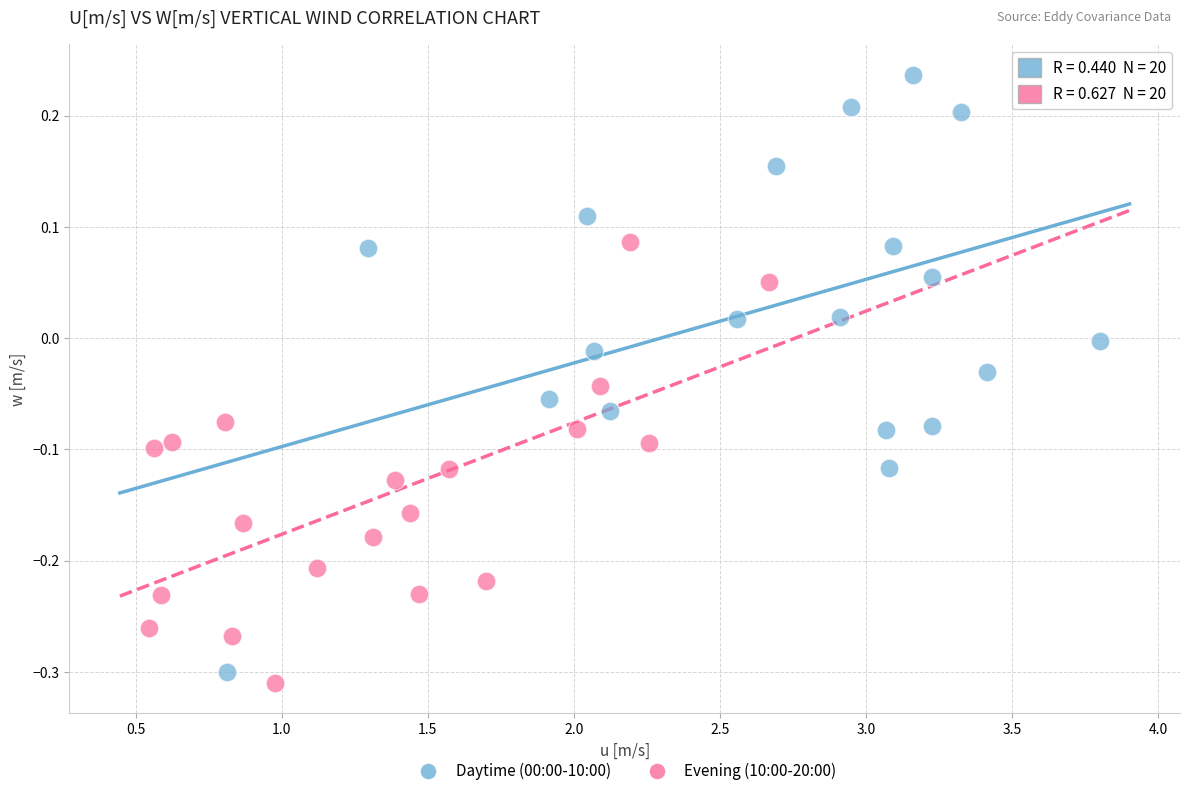

Which series contains the highest Y value?

Daytime (00:00-10:00)